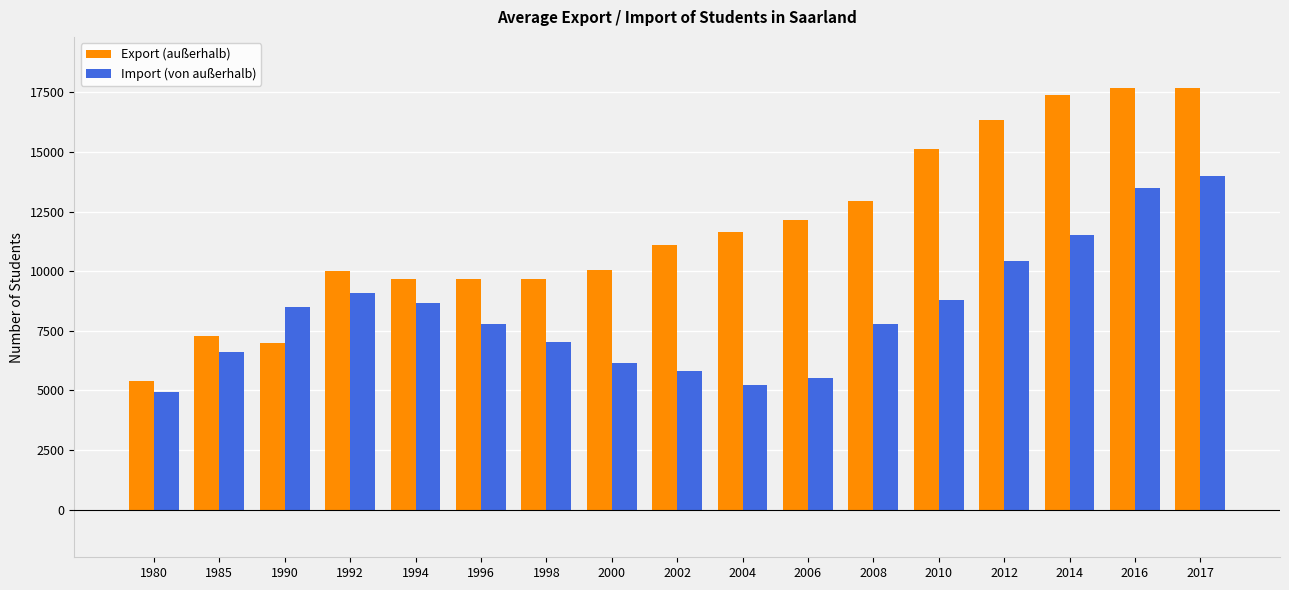

The value of Import (von außerhalb) at 1985 is 10170. True or false?

False